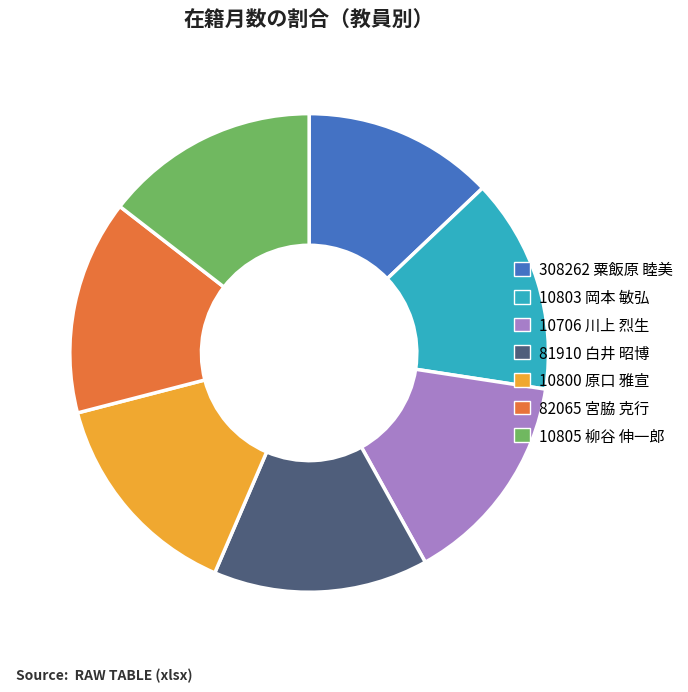

Do 10805 柳谷 伸一郎 and 10706 川上 烈生 together represent more than half of the pie?

No